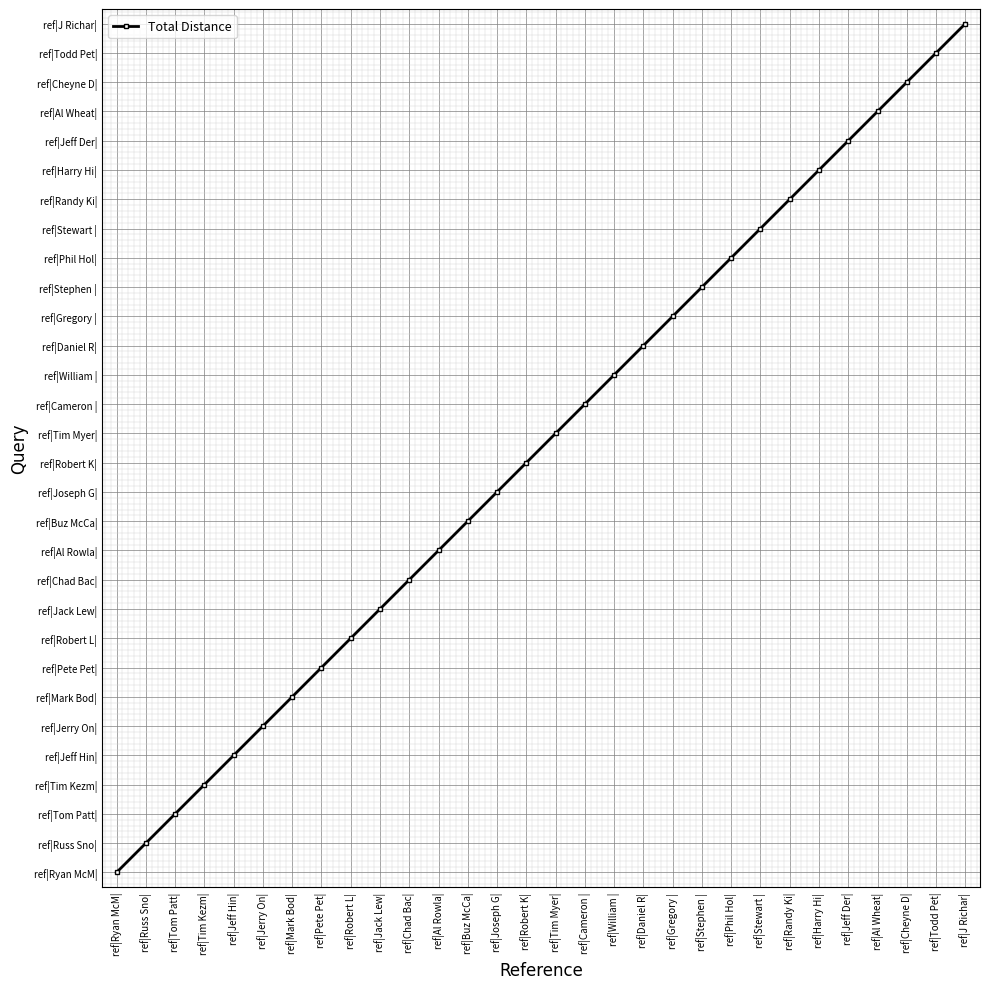

Read the value at ref|Pete Pet|, to the nearest 10.

10